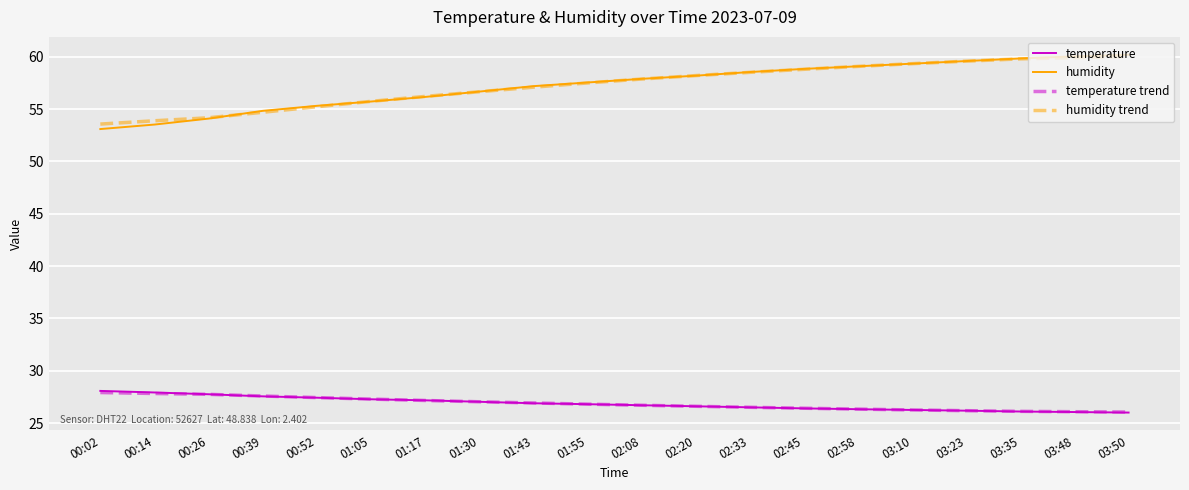

What is the total value across all series at 01:30?

167.4